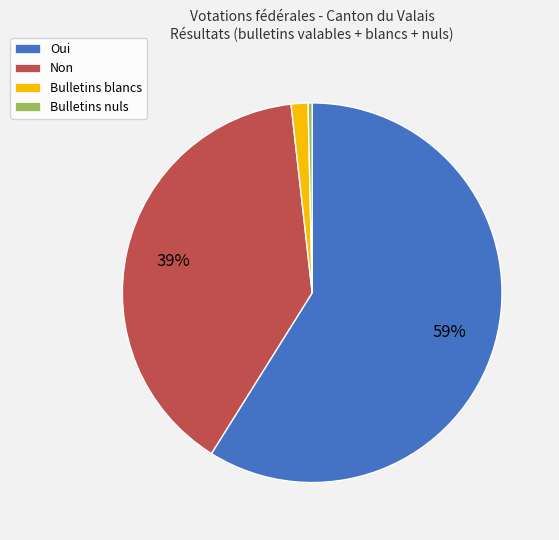

Count the number of slices in the pie.

4